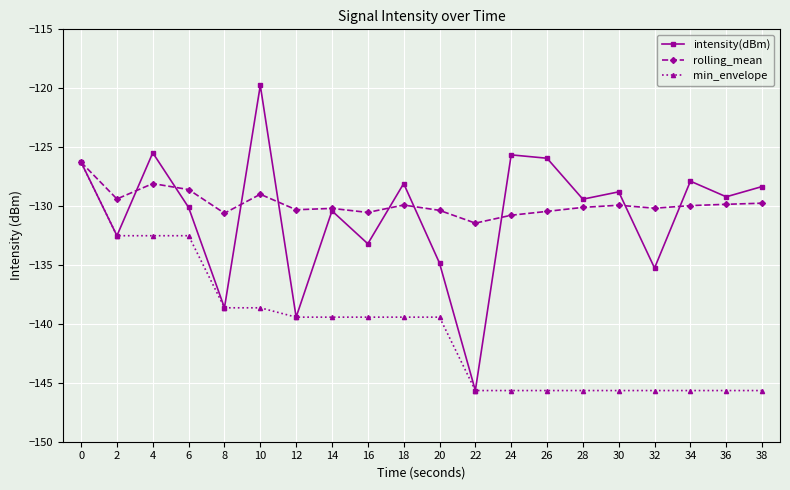

What is the sum of the intensity(dBm) values at 12 and 4?

-264.9